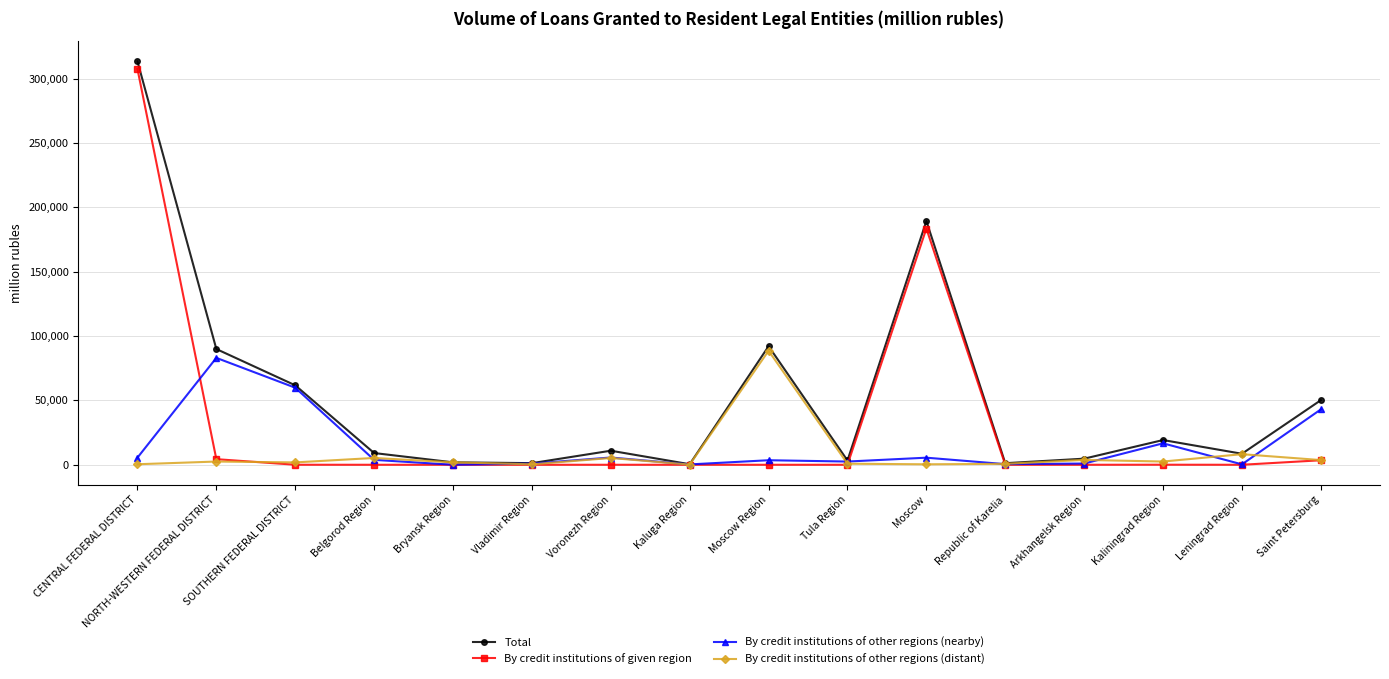

How many data points in By credit institutions of other regions (distant) are less than 2509?

8